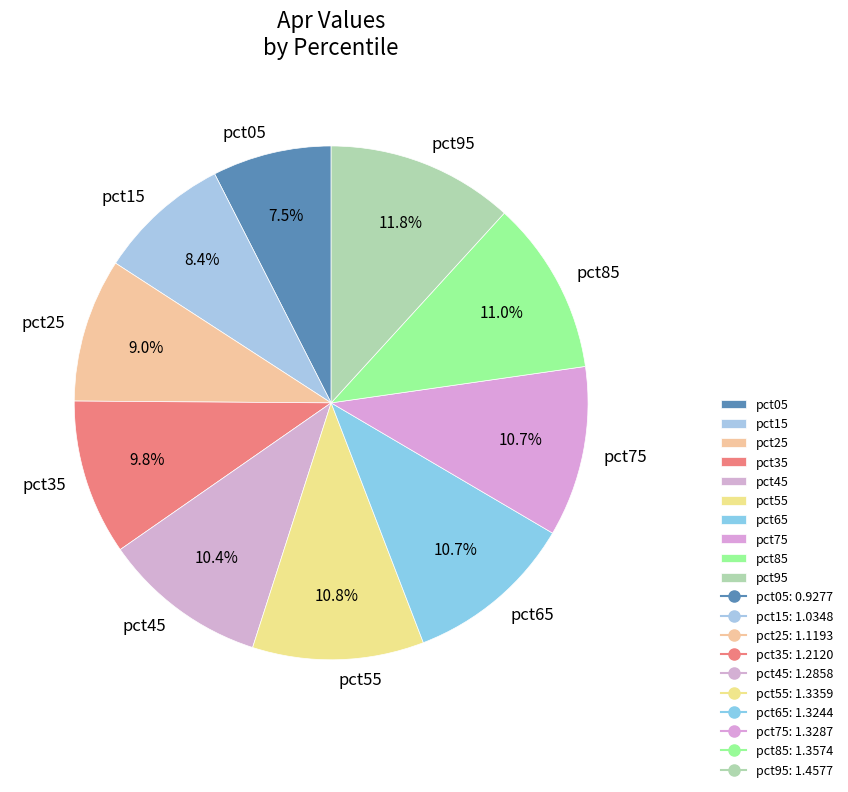

Does pct65 represent more than half of the total?

No